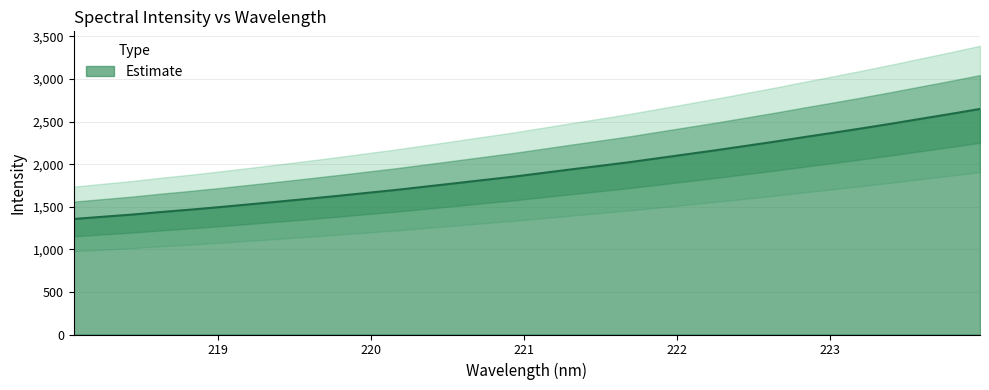

Which label corresponds to the smallest value in the chart?

218.0596